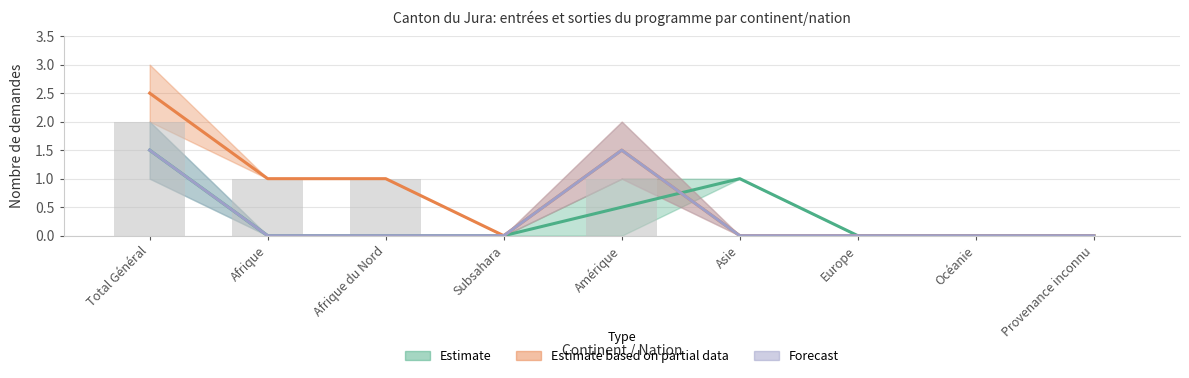

What is the label of the 9th bar from the left?

Provenance inconnu